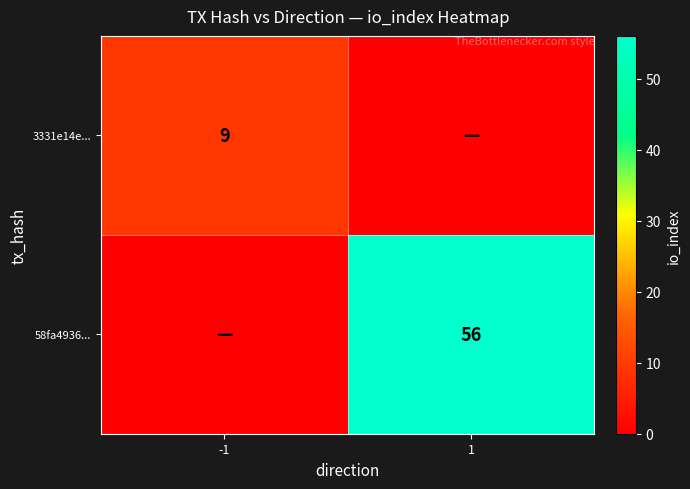

The value of 3331e14e... at -1 is 9. True or false?

True